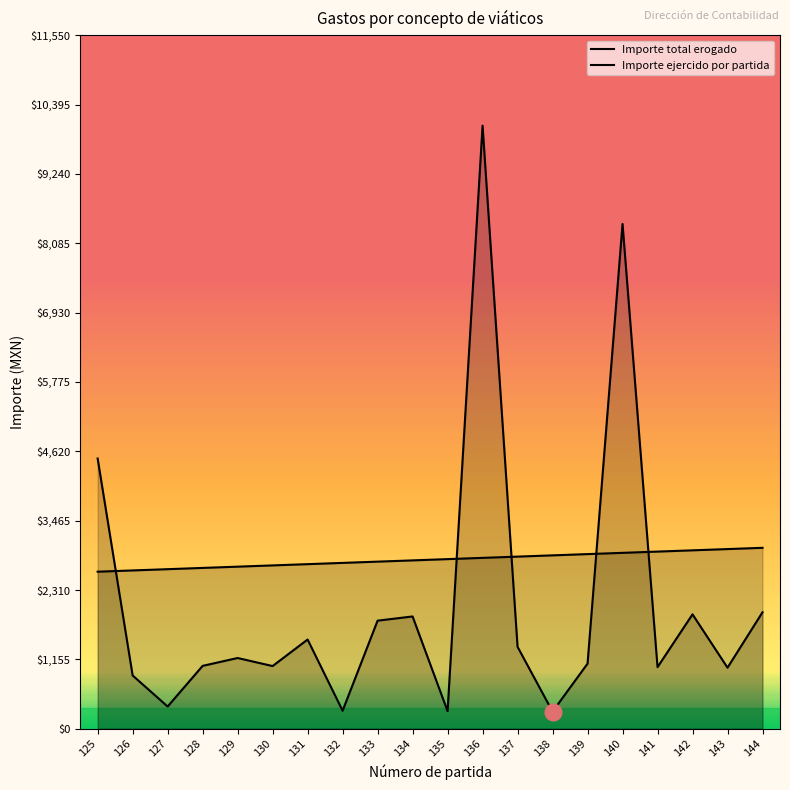

Is the value of Importe total erogado at 128 greater than the value of Importe ejercido por partida at 137?

No